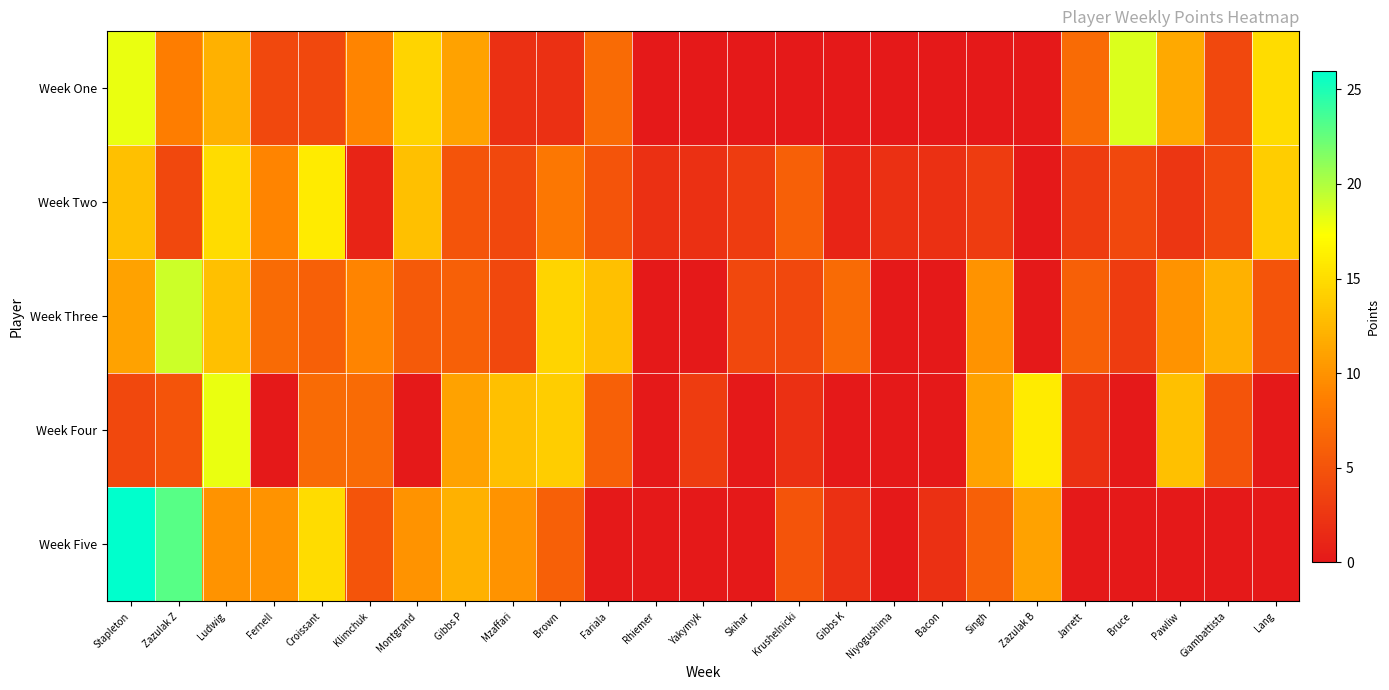

How many values in the Week Four series are below 4?

12